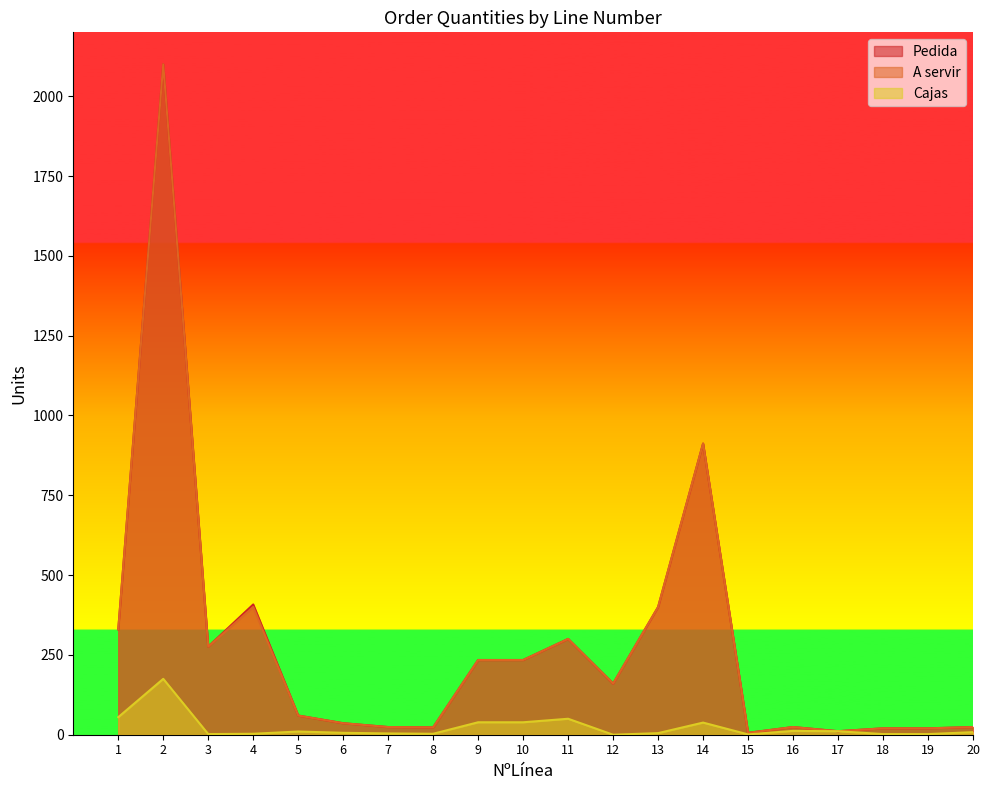

The A servir series shows 912 at 14. True or false?

True